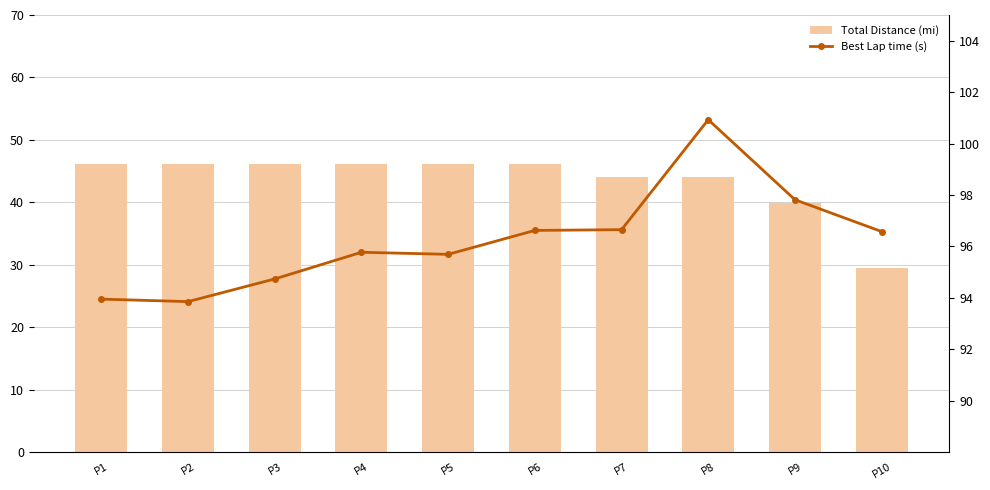

At which label does Best Lap time (s) first exceed 96?

P6